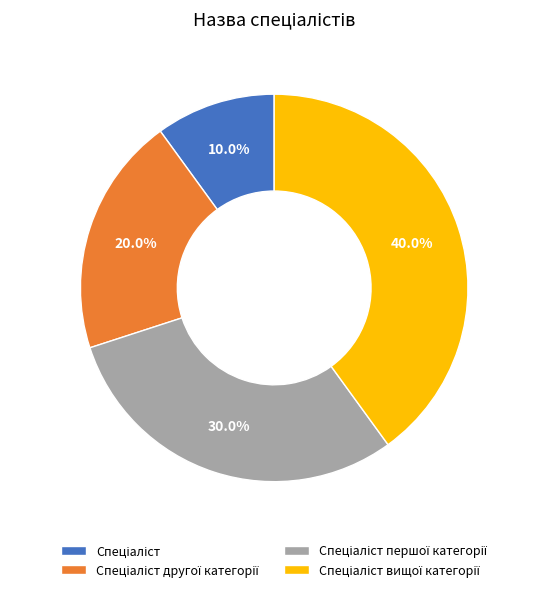

How many slices are in this pie chart?

4